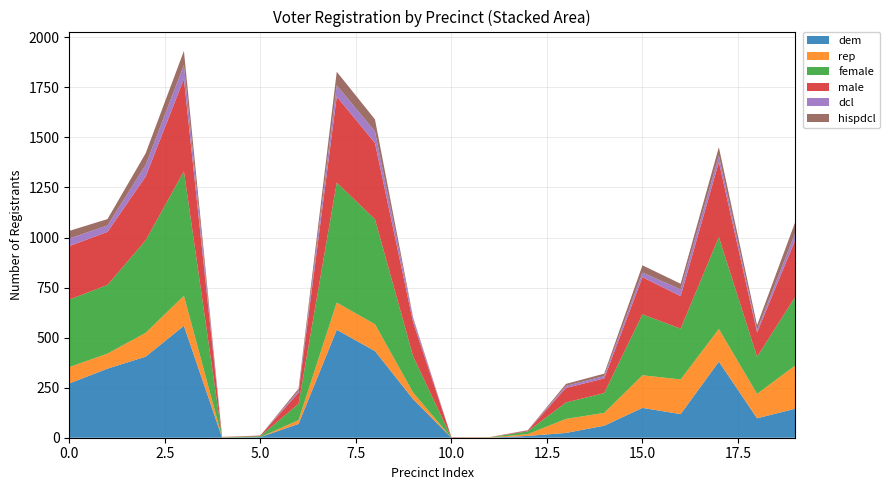

Reading left to right, extract all data points from this chart.

dem: 271	345	405	559	0	3	69	539	433	192	0	0	9	24	60	149	118	380	97	145
rep: 82	75	119	150	1	0	19	136	134	33	0	1	9	70	64	163	173	163	122	216
female: 337	343	462	622	1	5	81	599	524	181	1	1	14	82	99	304	254	459	185	343
male: 267	265	319	461	1	3	56	430	381	169	2	1	4	73	73	186	162	375	122	284
dcl: 38	32	58	70	0	0	10	56	58	18	0	0	1	10	12	23	34	32	12	35
hispdcl: 38	32	58	70	1	0	10	68	60	6	0	0	1	10	12	36	28	42	24	55